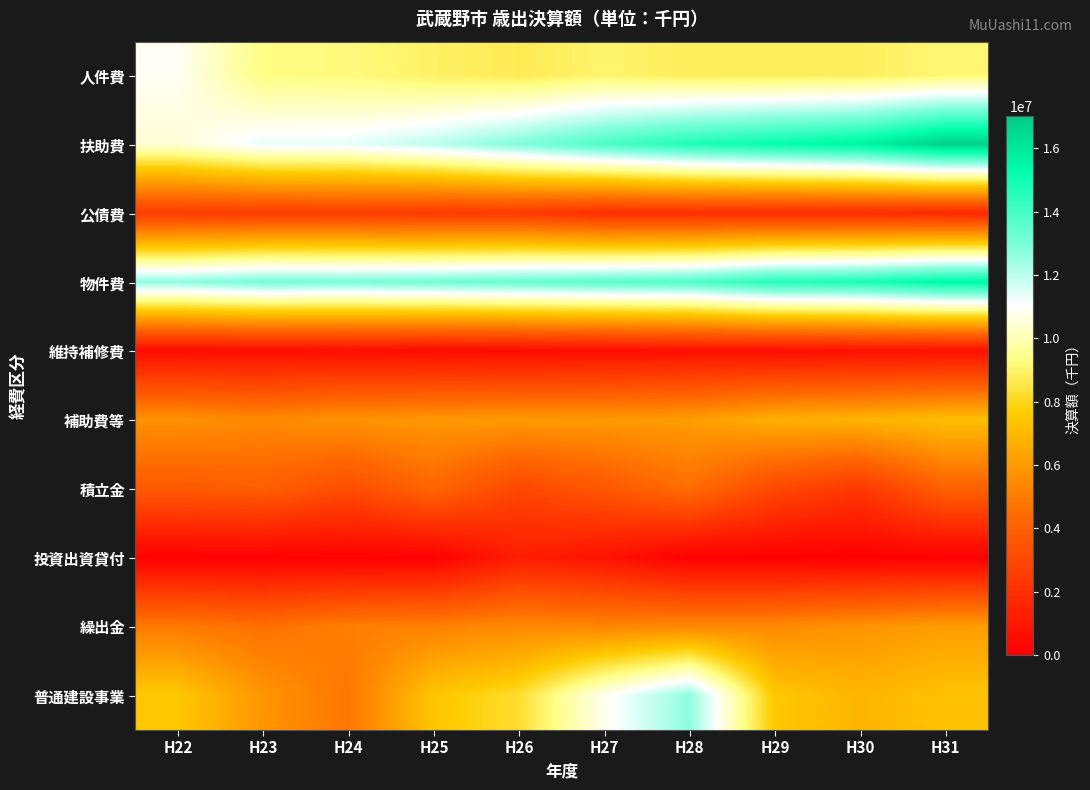

What is the total value across all series at H30?

63655609